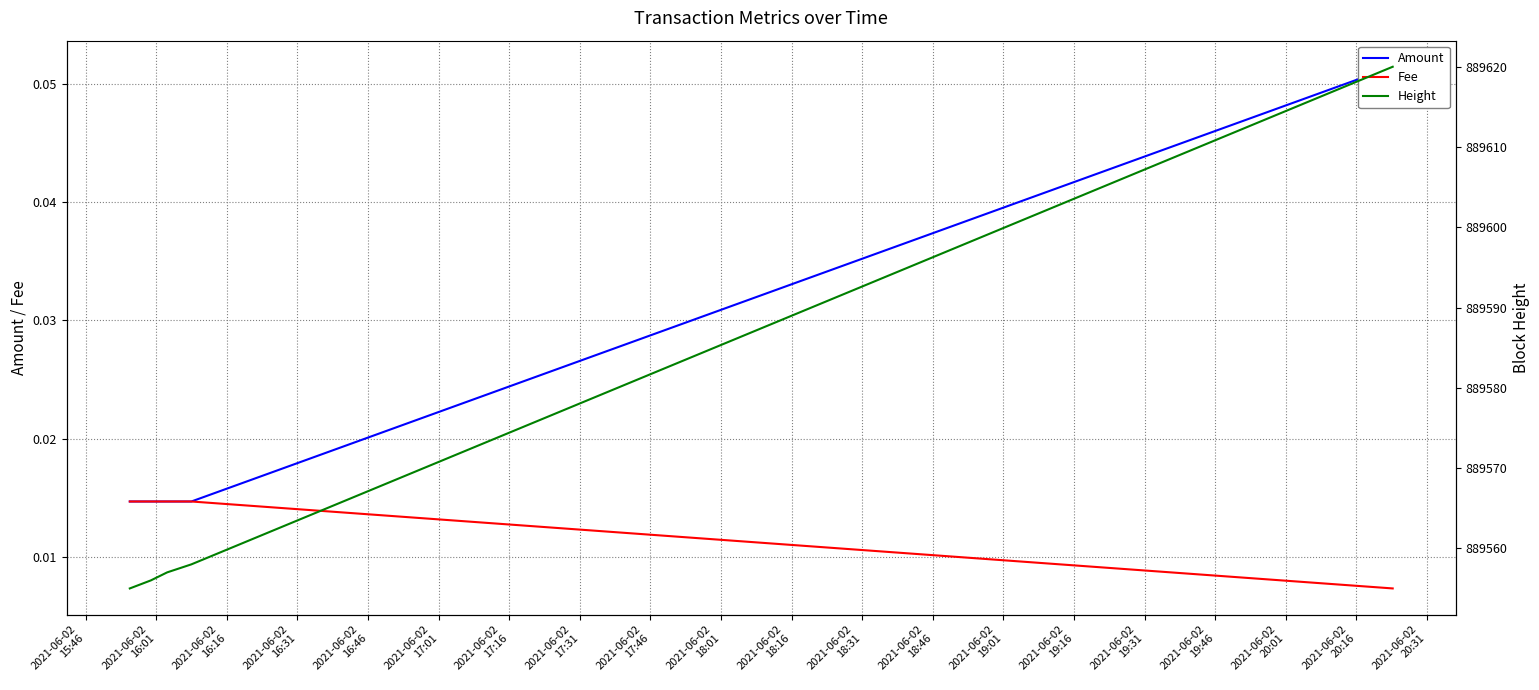

Which series changed the most between 2021-06-02
16:01 and 2021-06-02
16:31?

Height